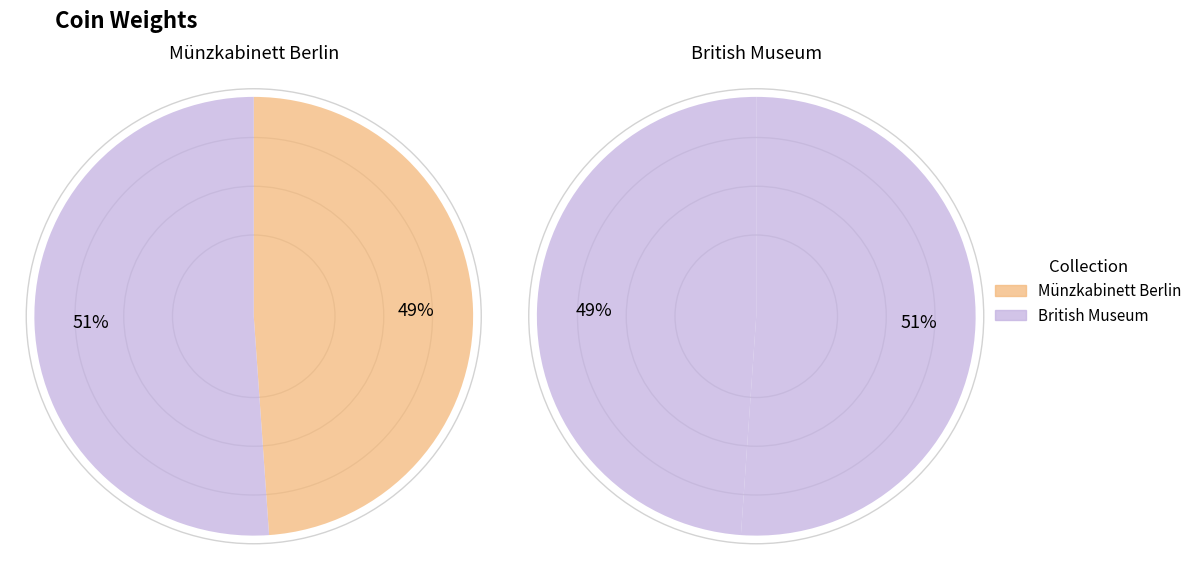

Which slice represents more than half of the pie?

British Museum